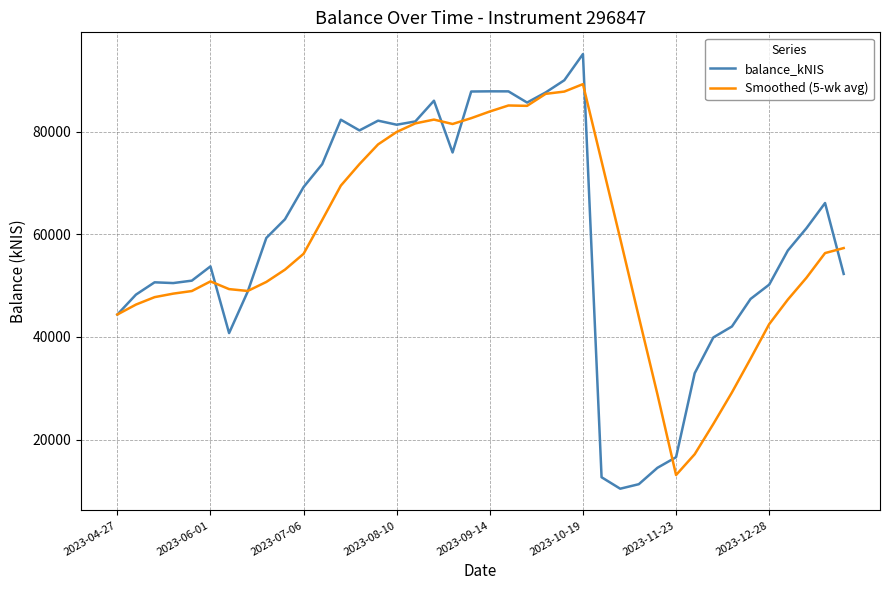

List the series in order of their peak value, lowest first.

Smoothed (5-wk avg), balance_kNIS